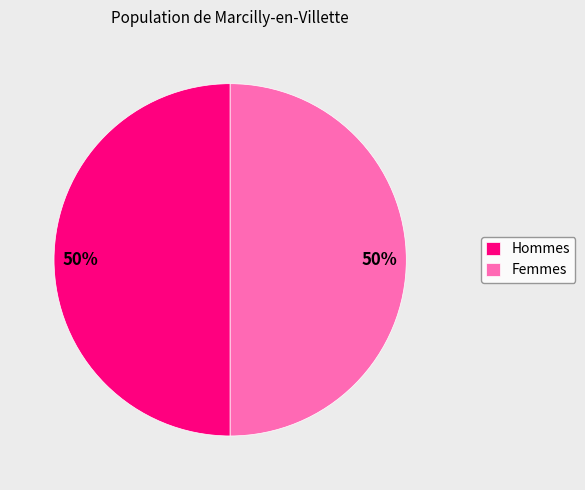

To the nearest percent, what is the combined percentage of Hommes and Femmes?

100%